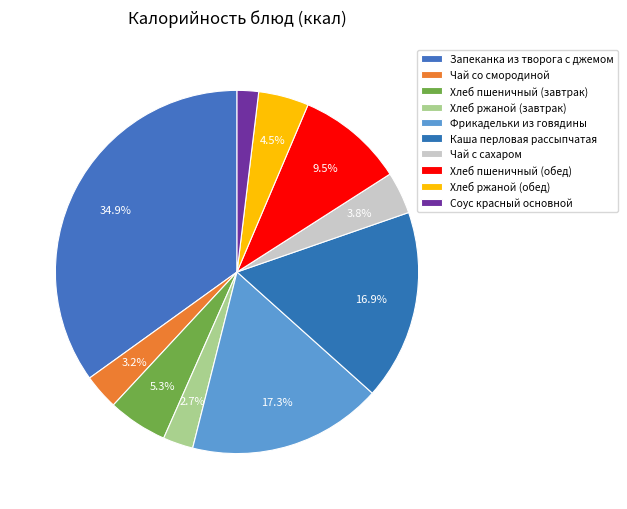

What is the change in value from Чай со смородиной to Фрикадельки из говядины?

+156.3